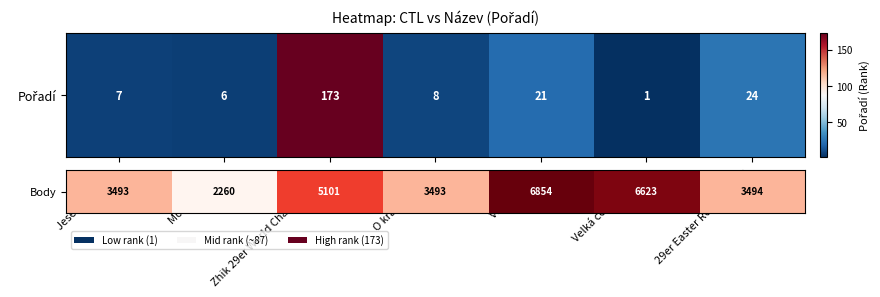

Which has a higher value, Modrý hrozen or O krále Šumavy?

O krále Šumavy